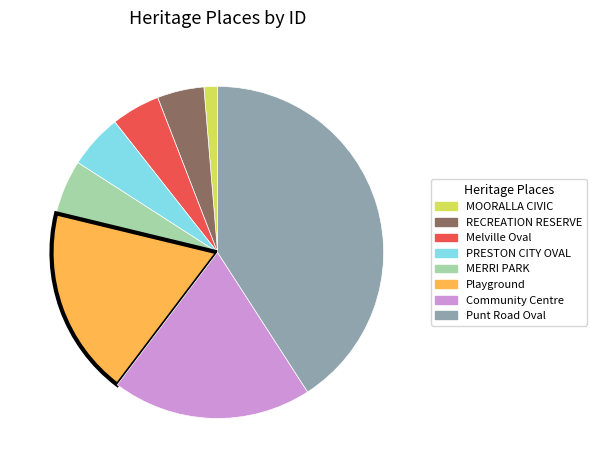

Is there a majority slice in this chart?

No